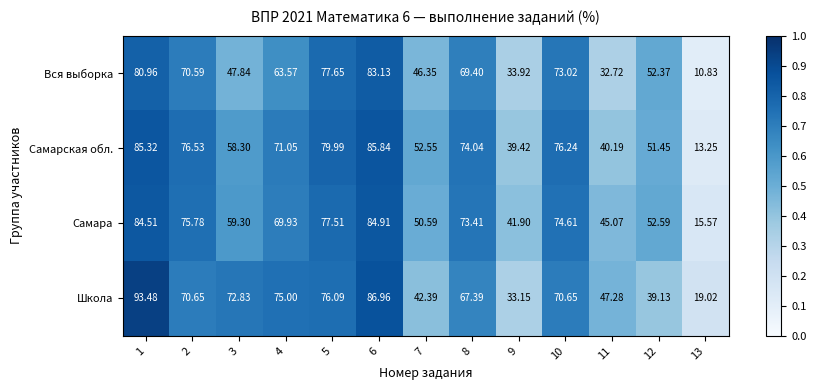

Rank the series at 1 from highest to lowest value.

Школа, Самарская обл., Самара, Вся выборка